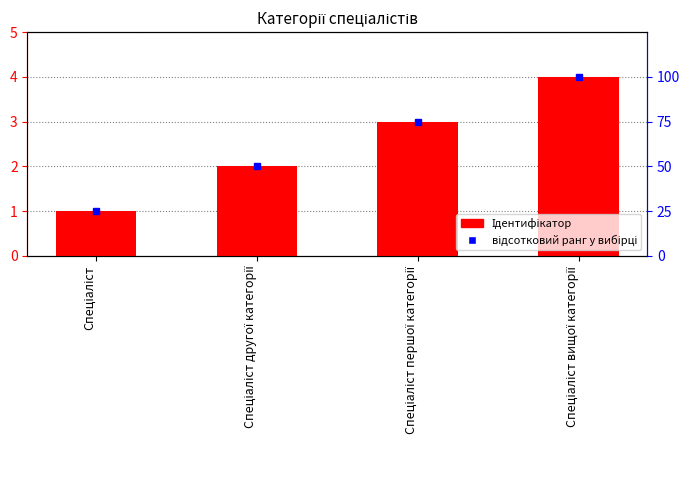

At which label does the data first exceed 3?

Спеціаліст вищої категорії